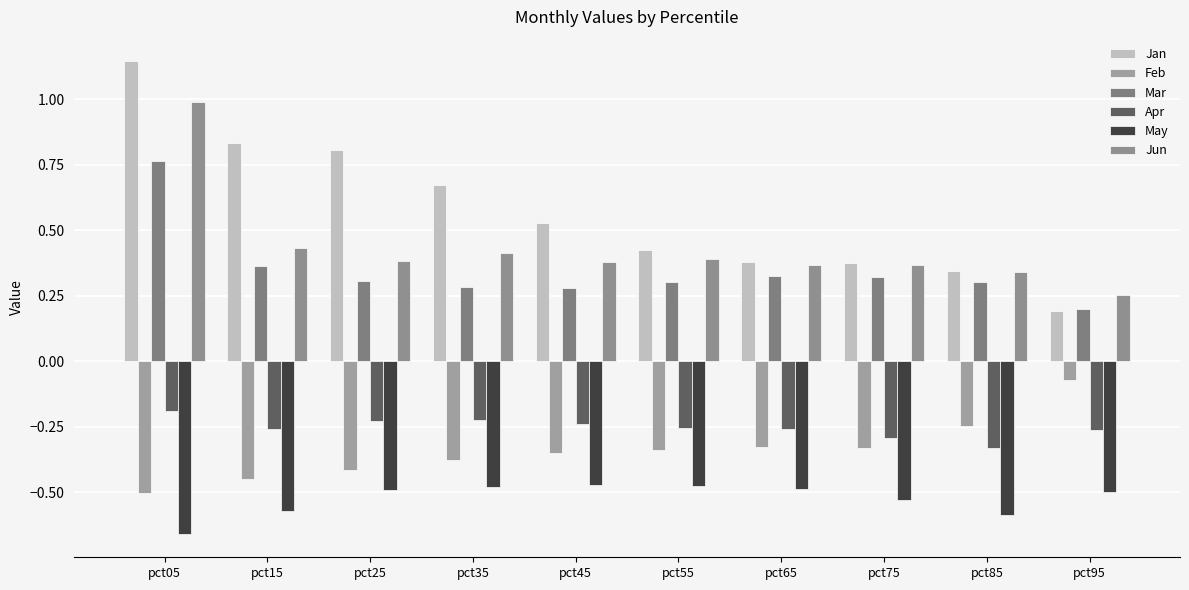

At which label does May reach its peak?

pct45